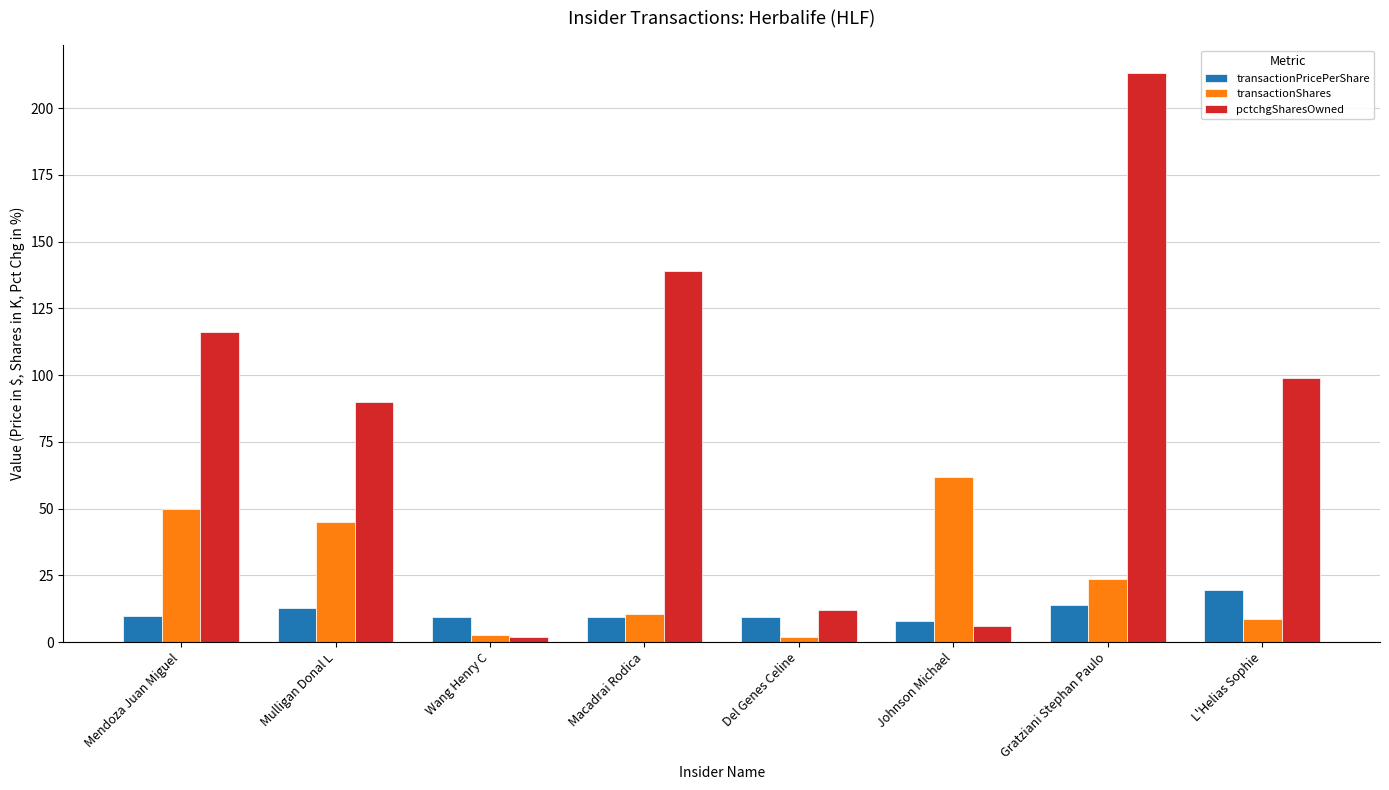

What value does the transactionShares series have at Del Genes Celine?

1.9